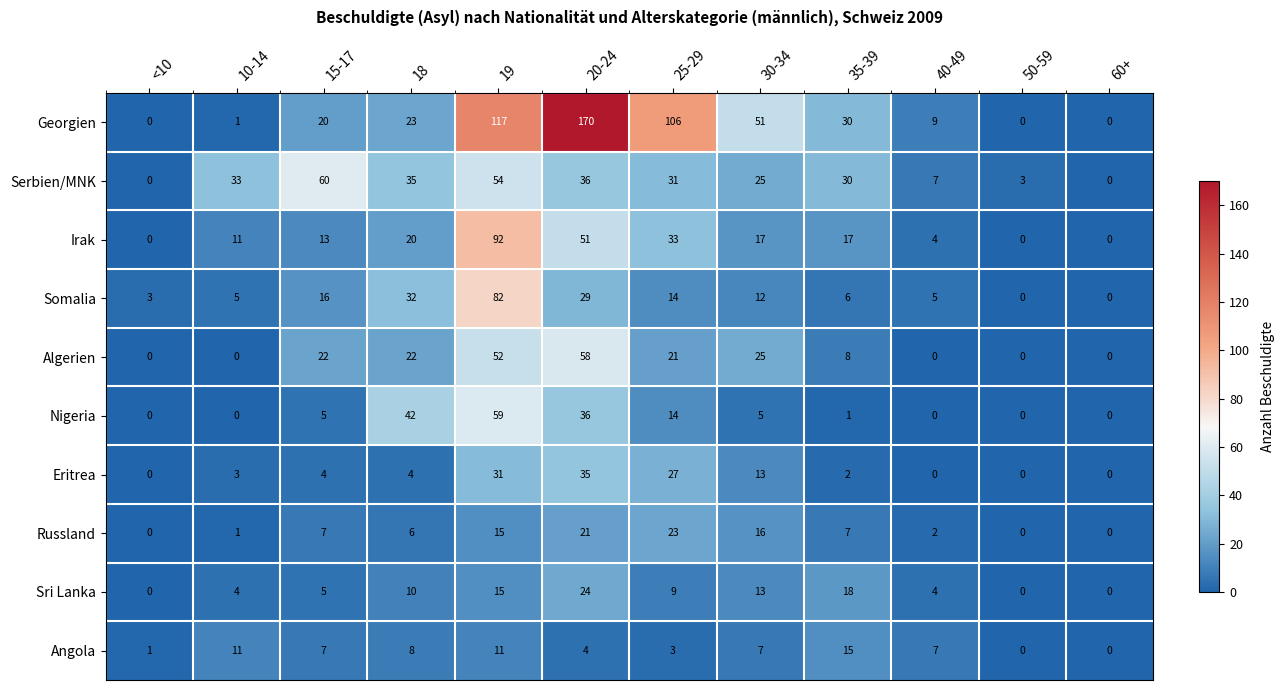

Which label corresponds to the largest value in the chart?

20-24